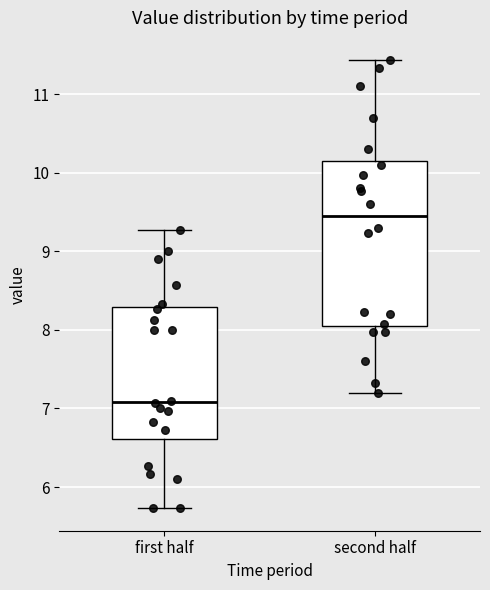

Which box is the tallest, from its lower edge to its upper edge?

second half